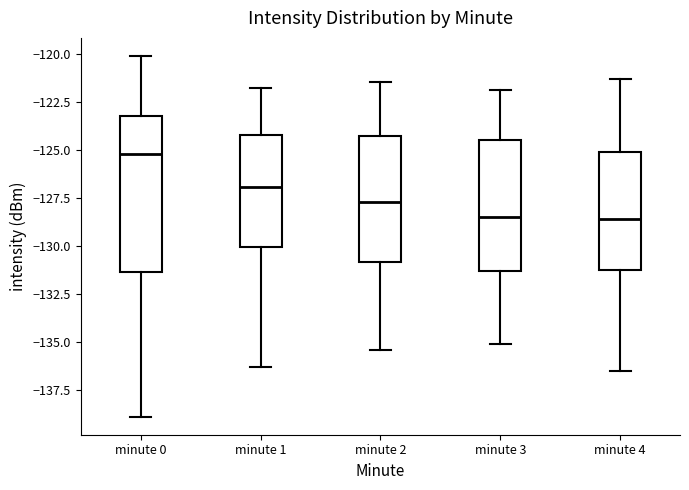

Reading left to right, transcribe this box plot: for each box, give where its median line is, the range the box spans, and where its two whiskers end, as read against the y-axis. The values are not printed on the chart, so give them approximately, as read against the axis.

minute 0: median -125.0, box -131.5 to -123.5, whiskers -139.0 to -120.0
minute 1: median -127.0, box -130.0 to -124.0, whiskers -136.5 to -122.0
minute 2: median -127.5, box -131.0 to -124.5, whiskers -135.5 to -121.5
minute 3: median -128.5, box -131.5 to -124.5, whiskers -135.0 to -122.0
minute 4: median -128.5, box -131.0 to -125.0, whiskers -136.5 to -121.5